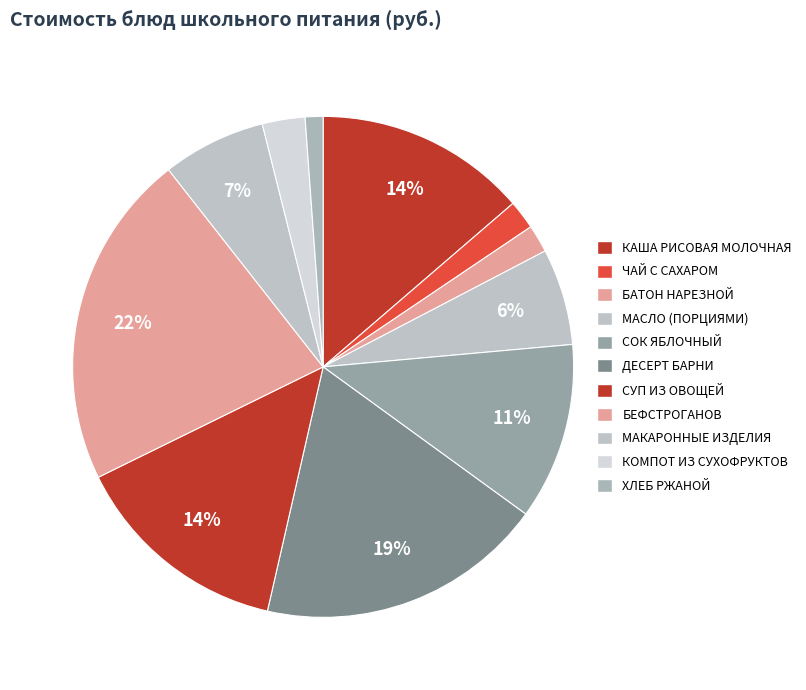

Count the number of slices in the pie.

11